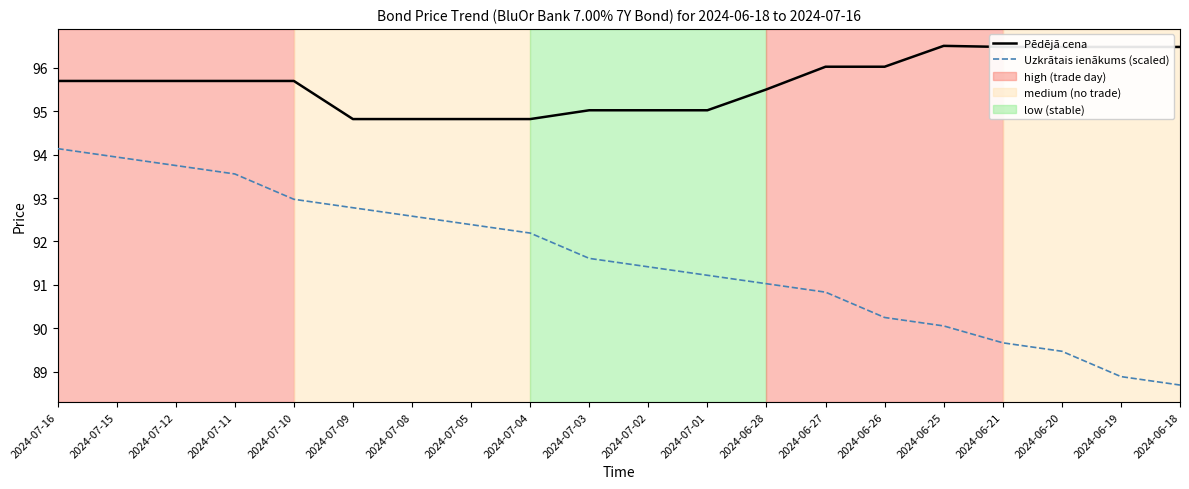

At how many categories does at least one series exceed 88?

20